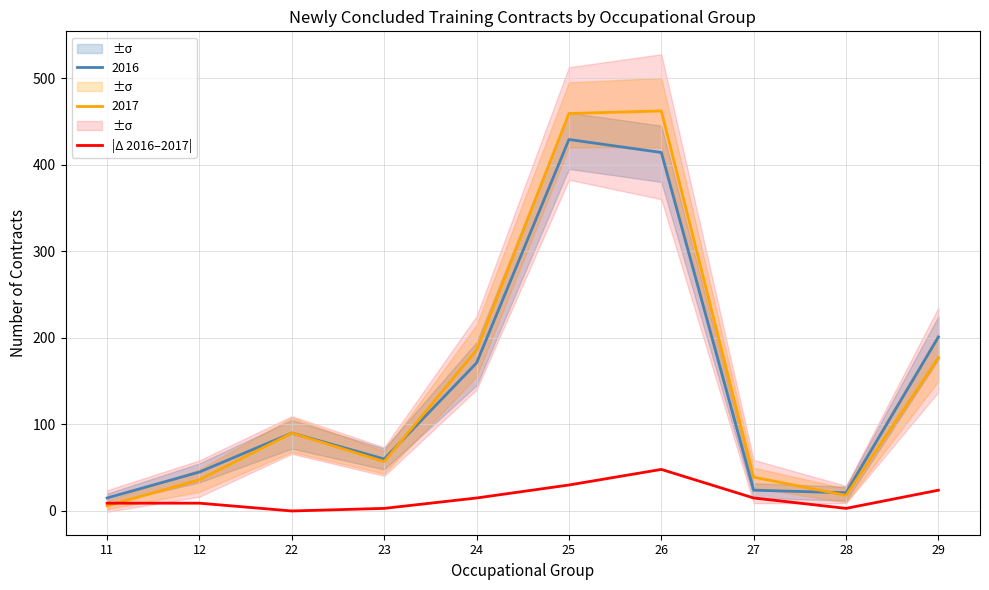

Reading right to left, transcribe all the data shown in this chart.

24	3	15	48	30	15	3	0	9	9